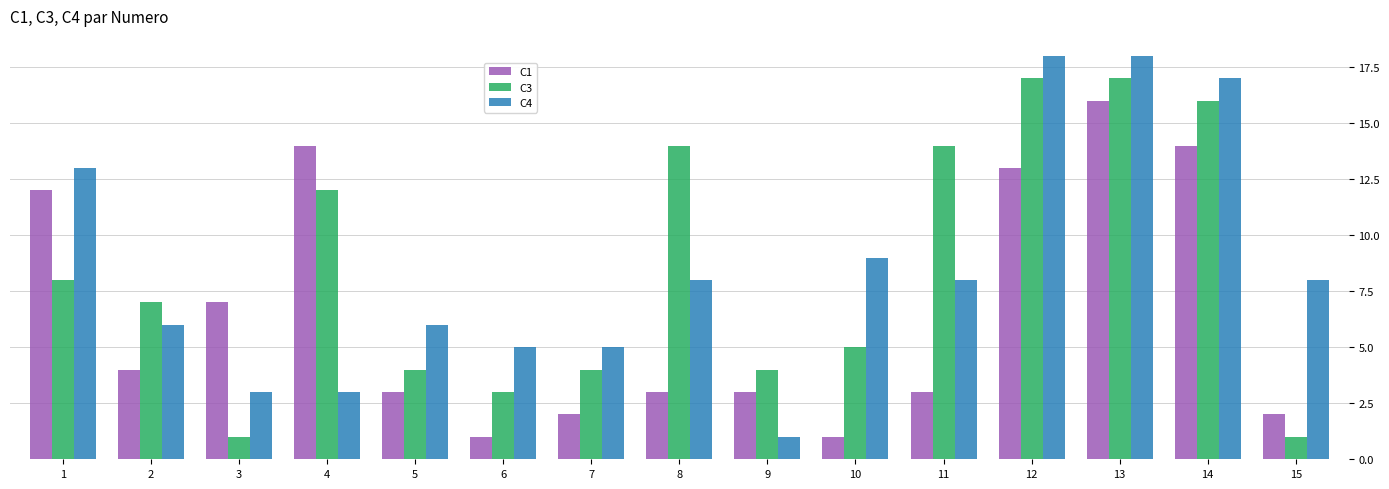

What are all the series names shown in the legend?

C1, C3, C4